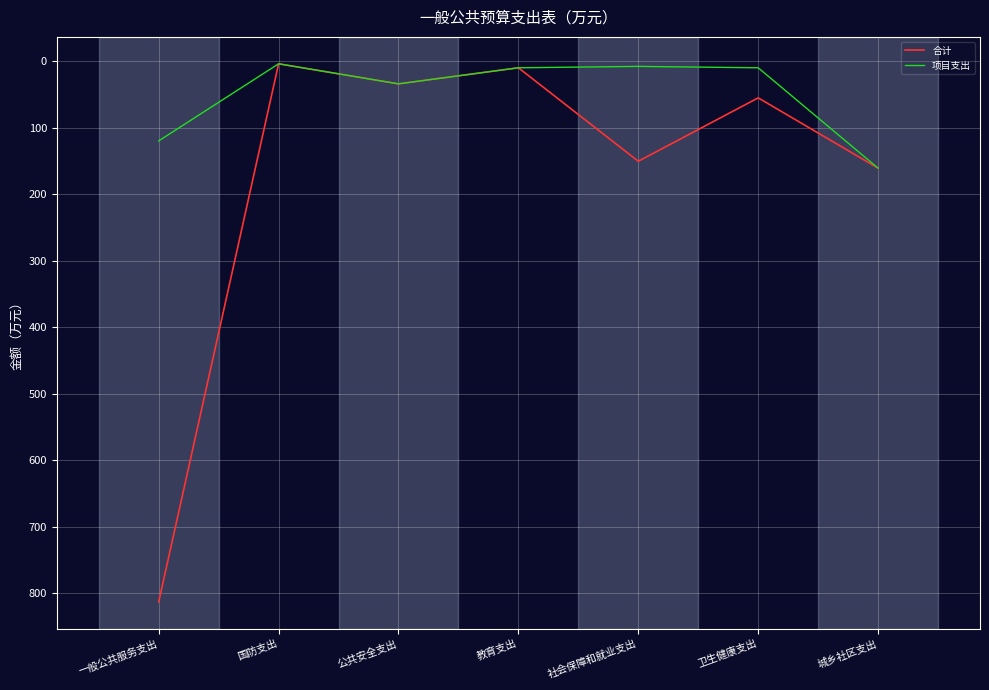

True or false: 项目支出 has a value of 161.0 at 城乡社区支出.

True